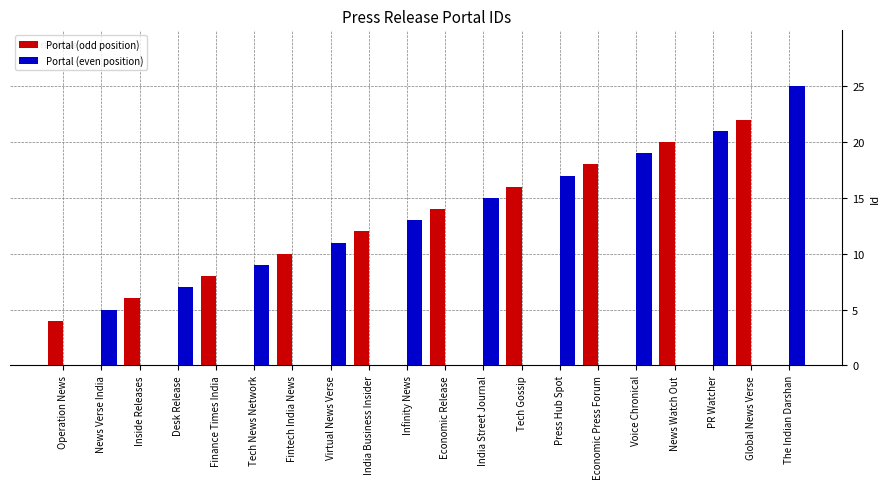

True or false: Portal (odd position) has a value of -14 at Infinity News.

False